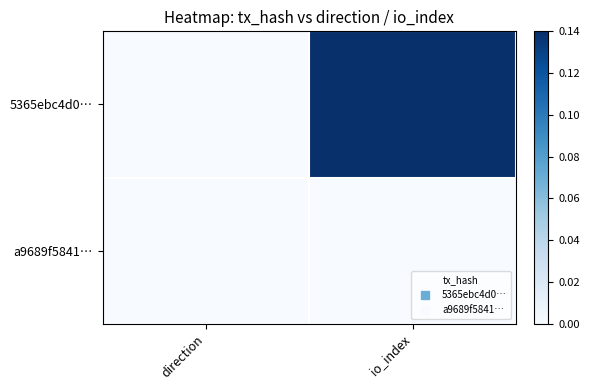

At io_index, list the series in order from smallest to largest.

a9689f5841…, 5365ebc4d0…